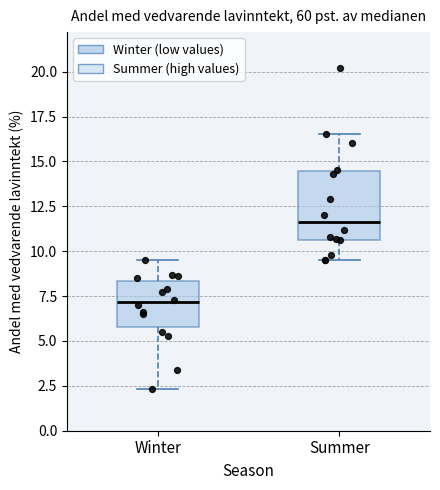

Where does the median line of the box for Summer sit on the y-axis? The values are not printed on the chart, so give them approximately, as read against the axis.

11.5